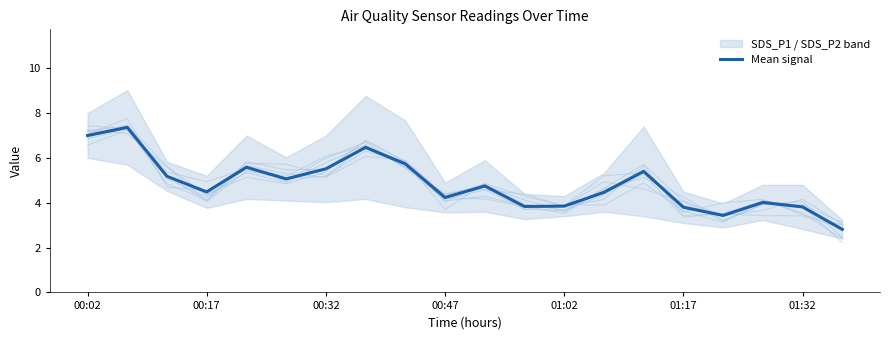

What is the lowest value of the Mean signal series?

2.8